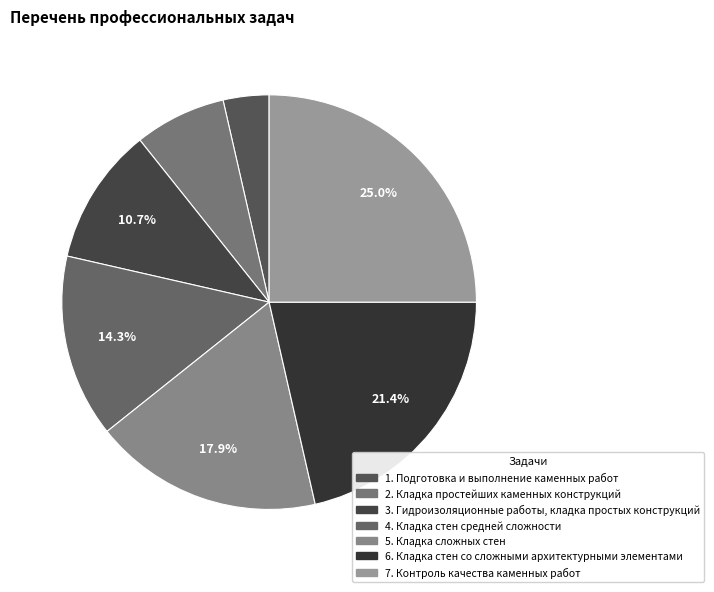

Is there a majority slice in this chart?

No